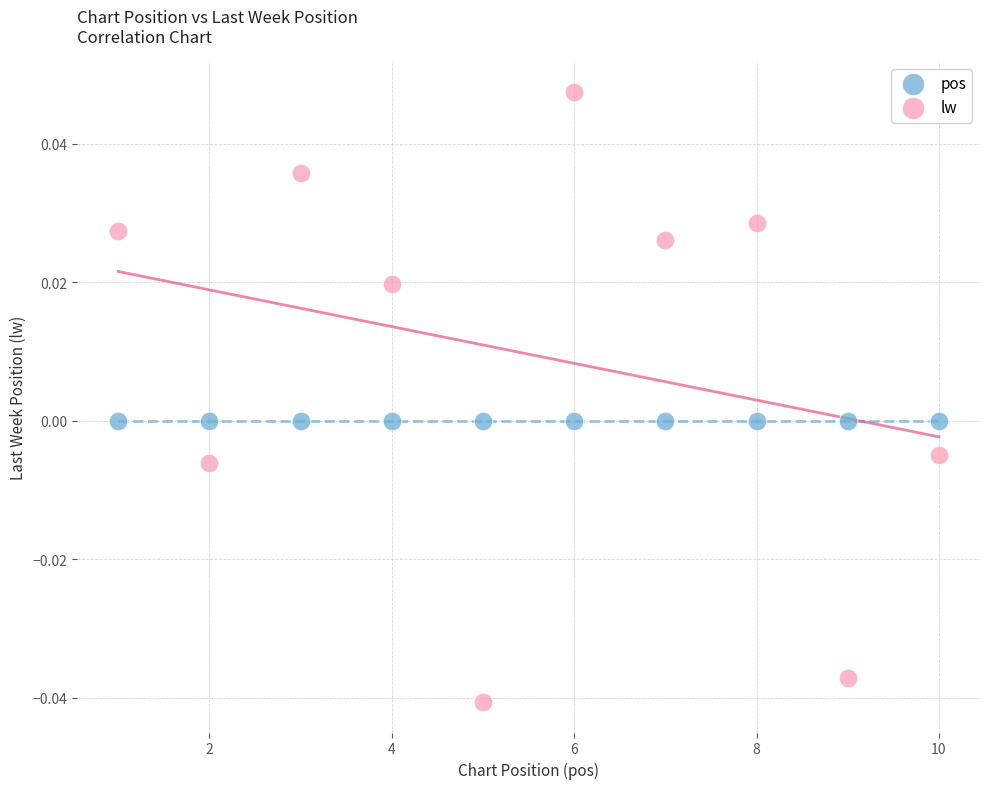

Which series contains the lowest Y value?

lw